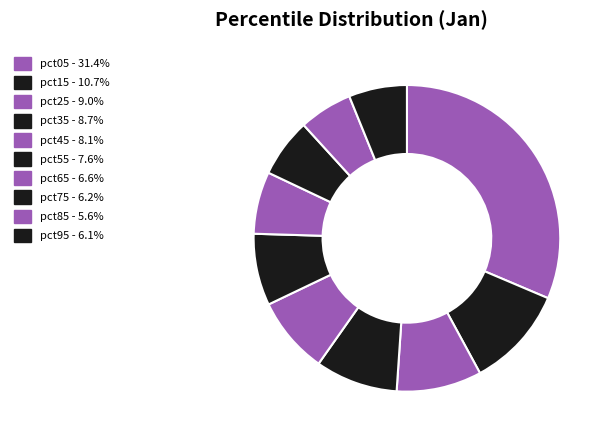

How many slices are in this pie chart?

10